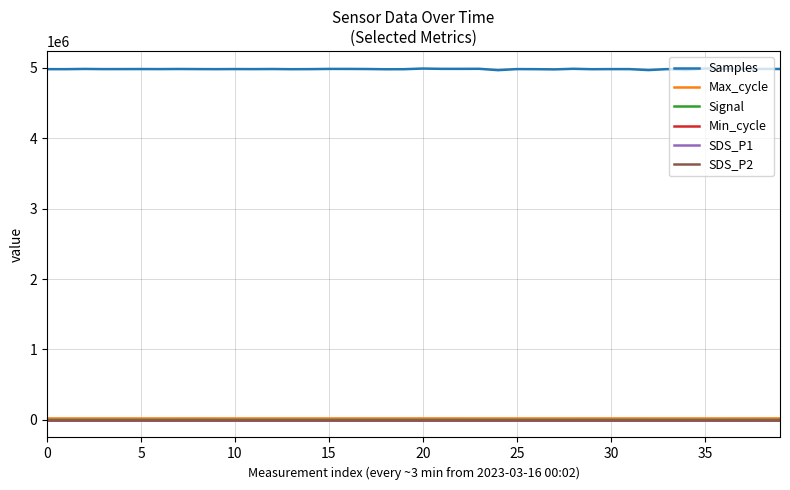

Is this an area chart (filled region under the line)?

No